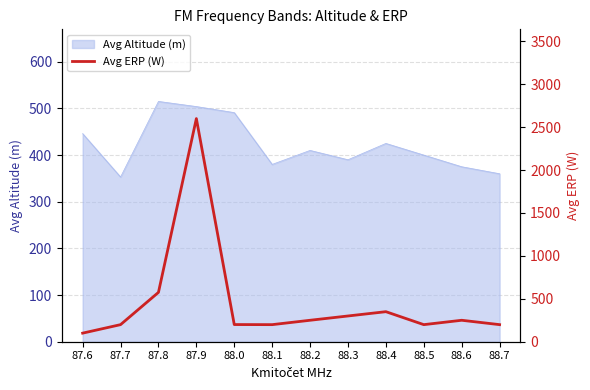

Is it true that the value at 88.3 is 470?

False